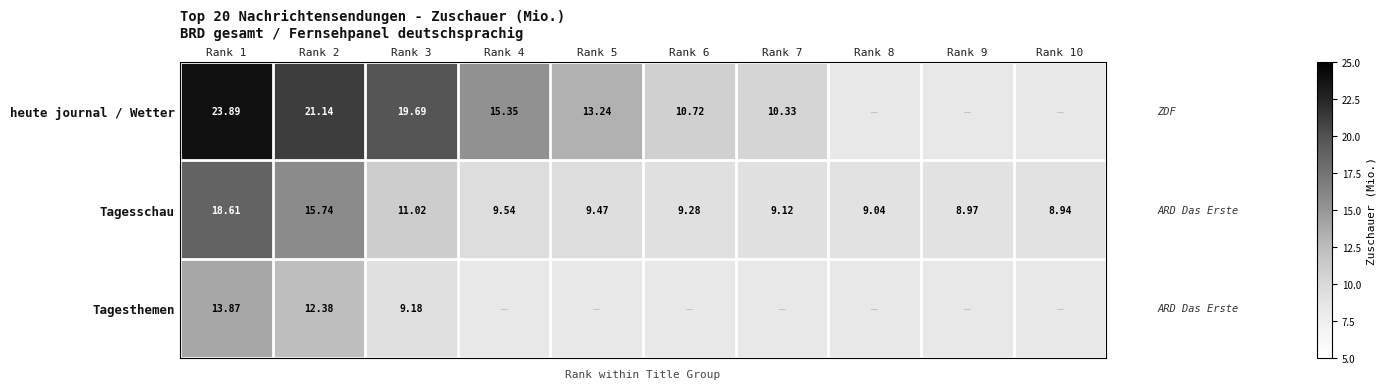

Is the value of heute journal / Wetter at Rank 4 greater than the value of Tagesschau at Rank 3?

Yes